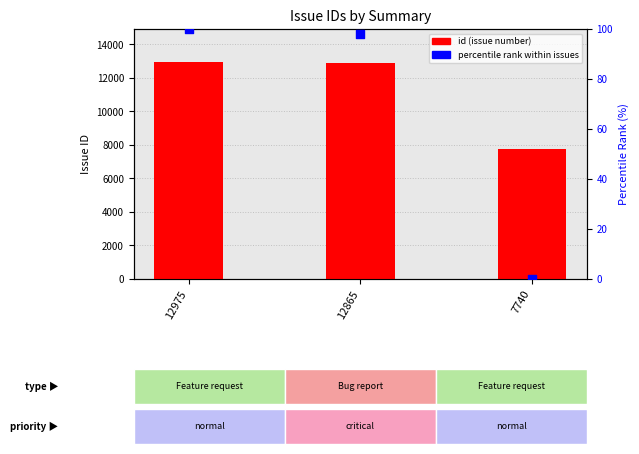

Which series reaches the maximum Y coordinate?

id (issue number)